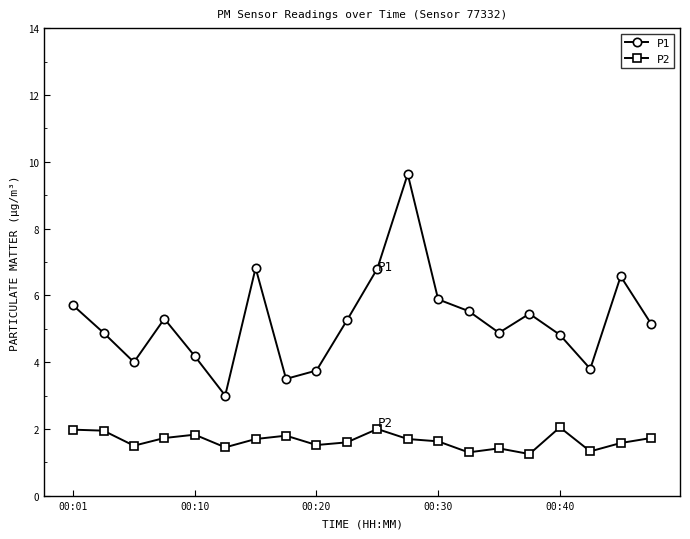

Which series has the largest total across all categories?

P1